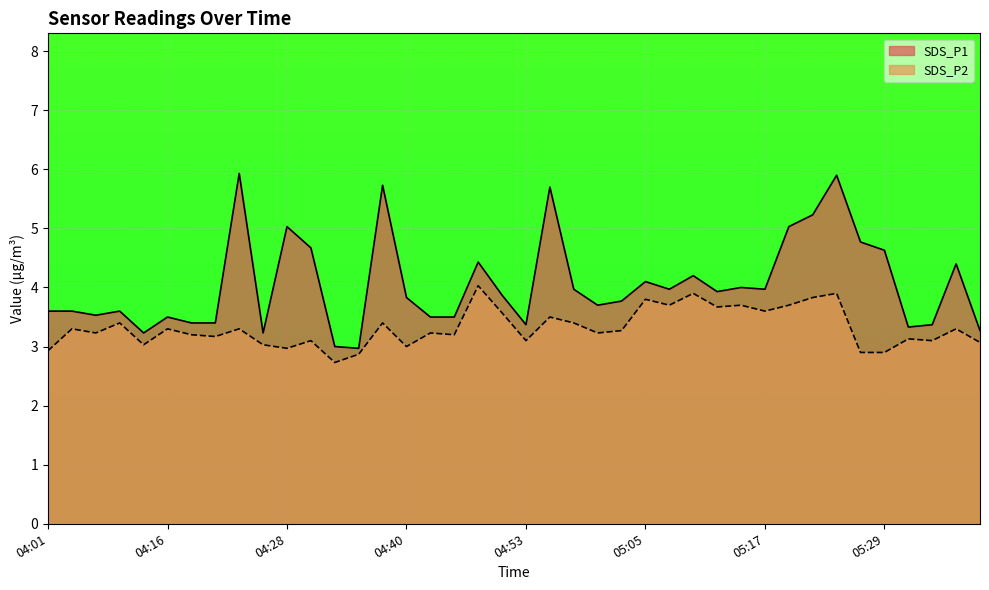

How many values in the SDS_P1 series exceed 3?

38